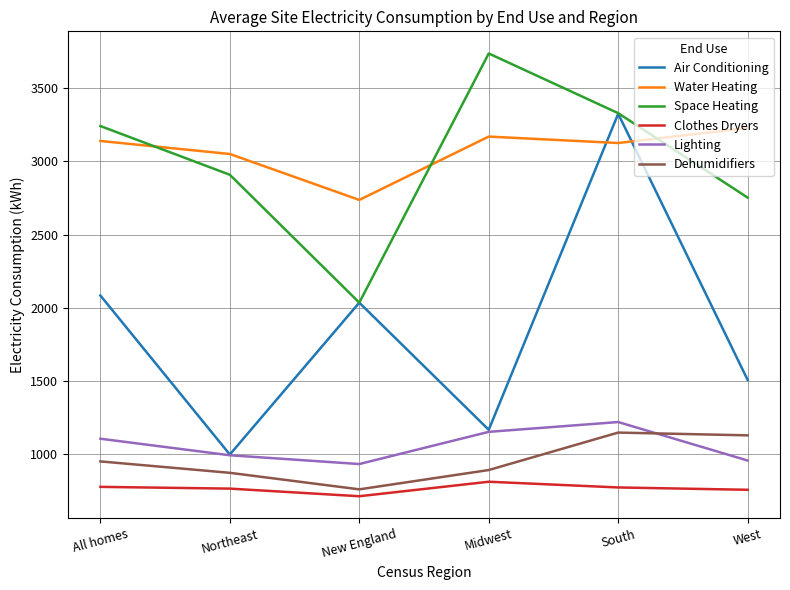

True or false: Space Heating and Clothes Dryers cross at least once.

False